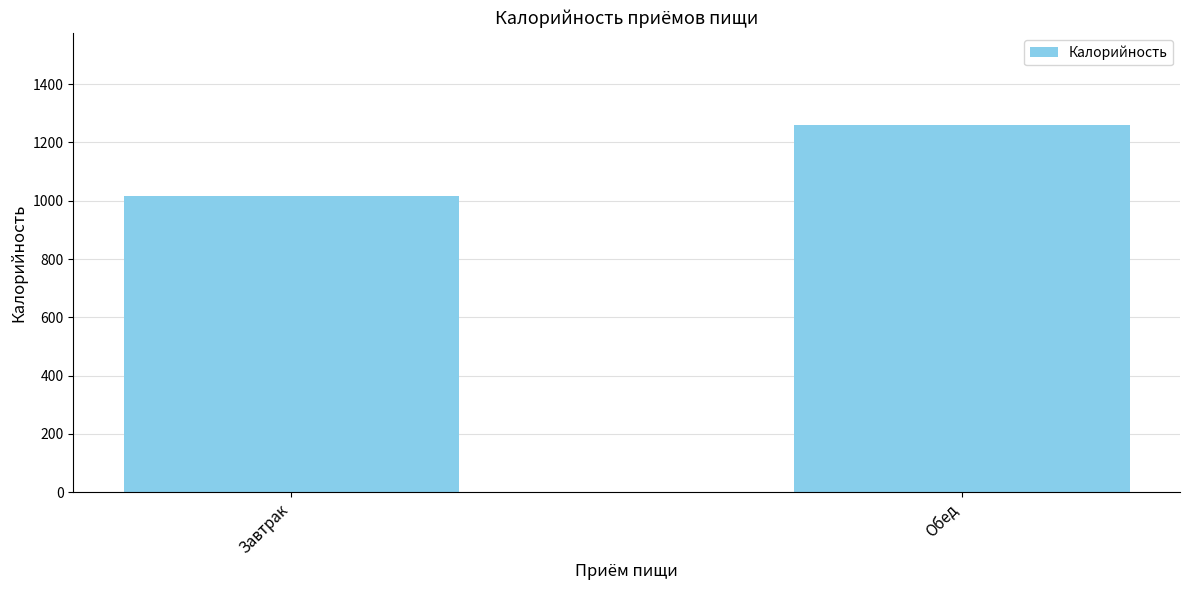

How many values exceed 1260?

1